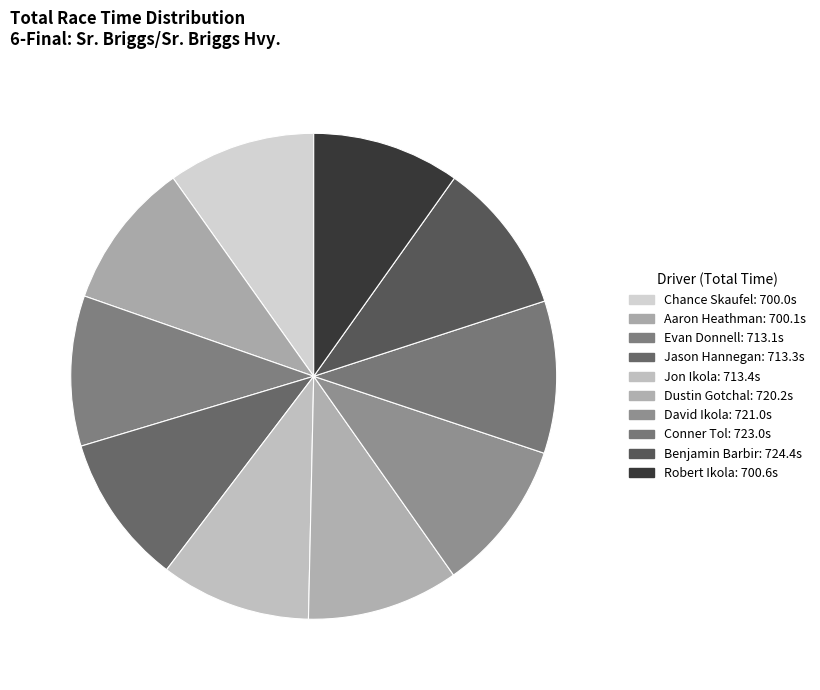

Does any single category account for the majority?

No